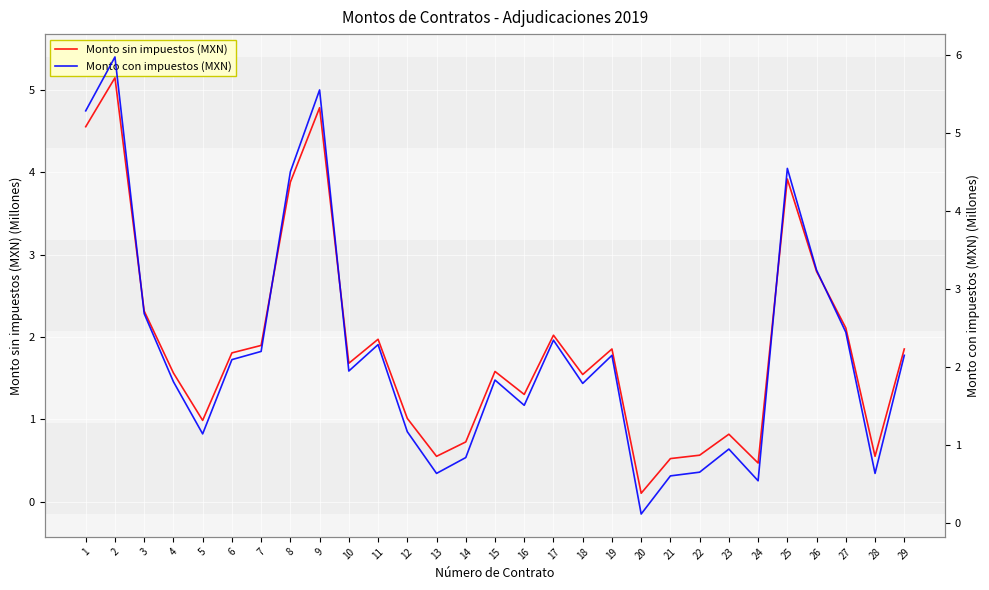

True or false: Monto sin impuestos (MXN) has a value of 0.7 at 29.

False